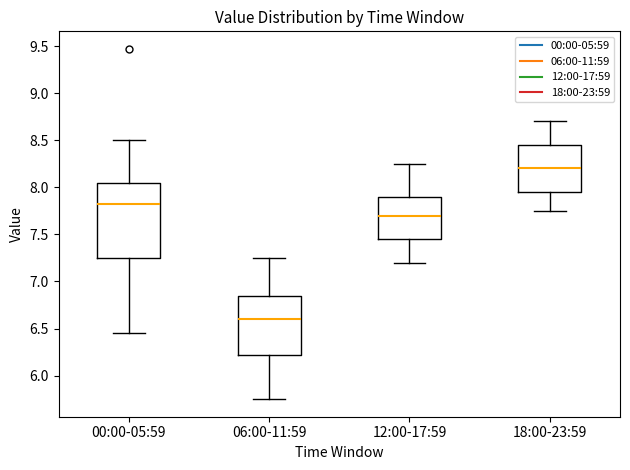

Where does the lower whisker of the box for 06:00-11:59 end on the y-axis? The values are not printed on the chart, so give them approximately, as read against the axis.

5.75